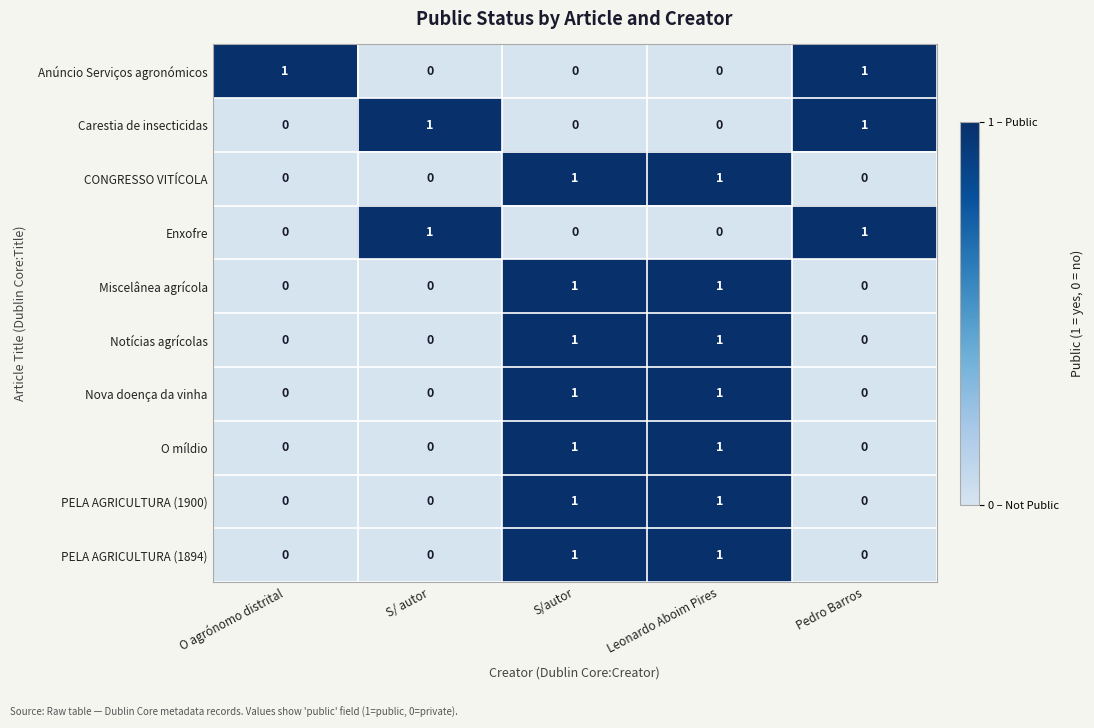

Between S/ autor and Pedro Barros, which series saw the biggest shift?

Anúncio Serviços agronómicos